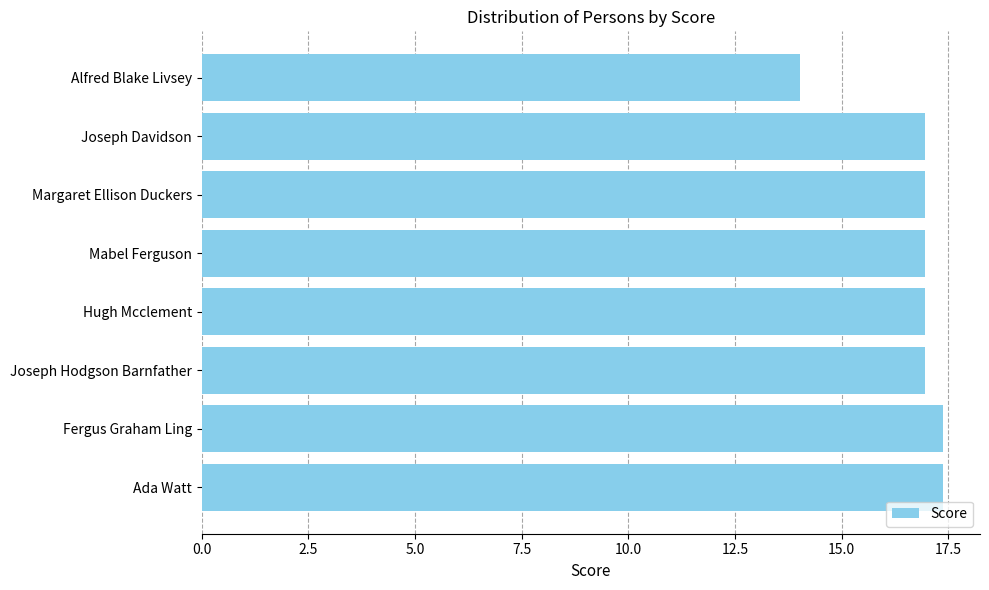

Reading bottom to top, list all the values displayed in this chart.

Ada Watt=17.4	Fergus Graham Ling=17.4	Joseph Hodgson Barnfather=17.0	Hugh Mcclement=17.0	Mabel Ferguson=17.0	Margaret Ellison Duckers=17.0	Joseph Davidson=17.0	Alfred Blake Livsey=14.0